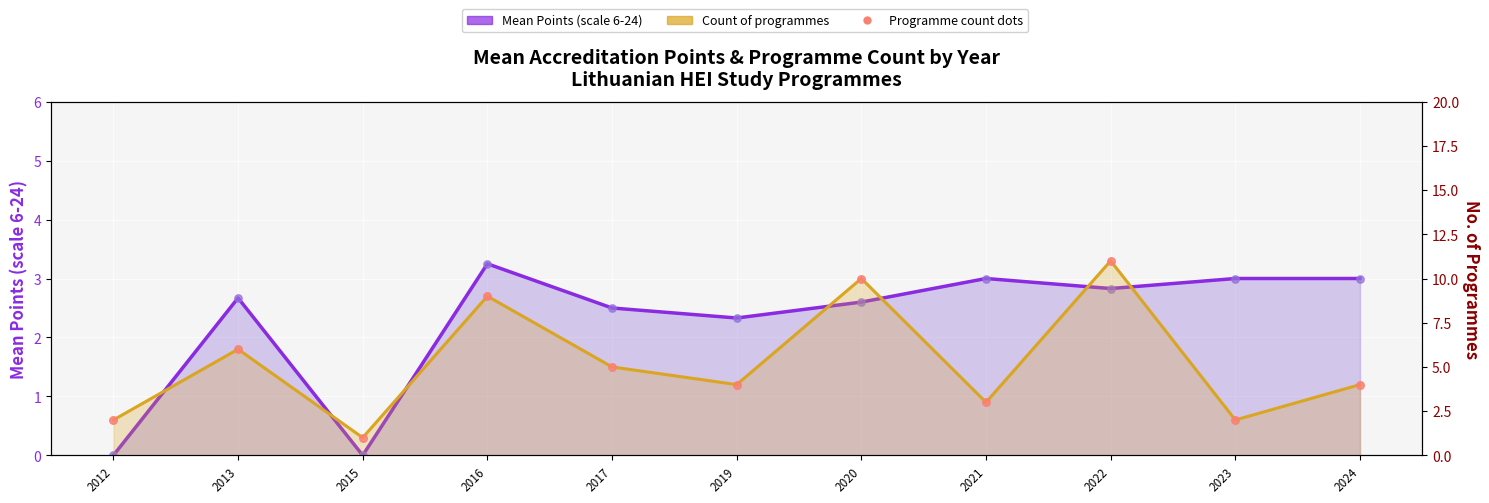

Which series has the widest spread of Y values?

Count of programmes